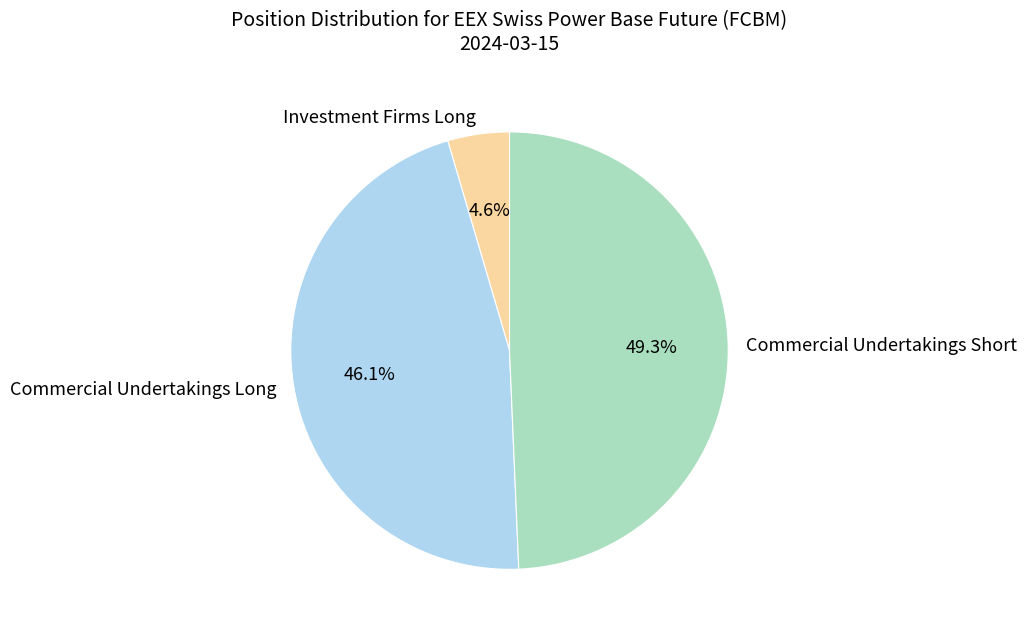

Rank the categories by value from lowest to highest.

Investment Firms Long, Commercial Undertakings Long, Commercial Undertakings Short